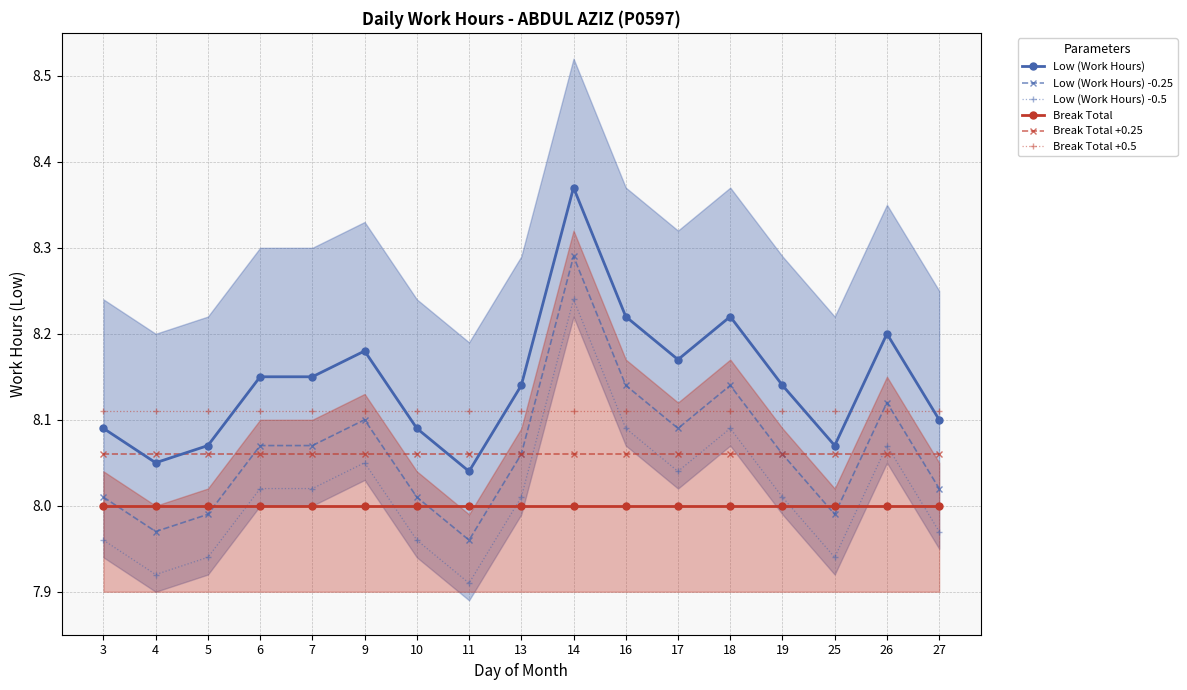

True or false: Low (Work Hours) -0.25 and Low (Work Hours) intersect in this chart.

False